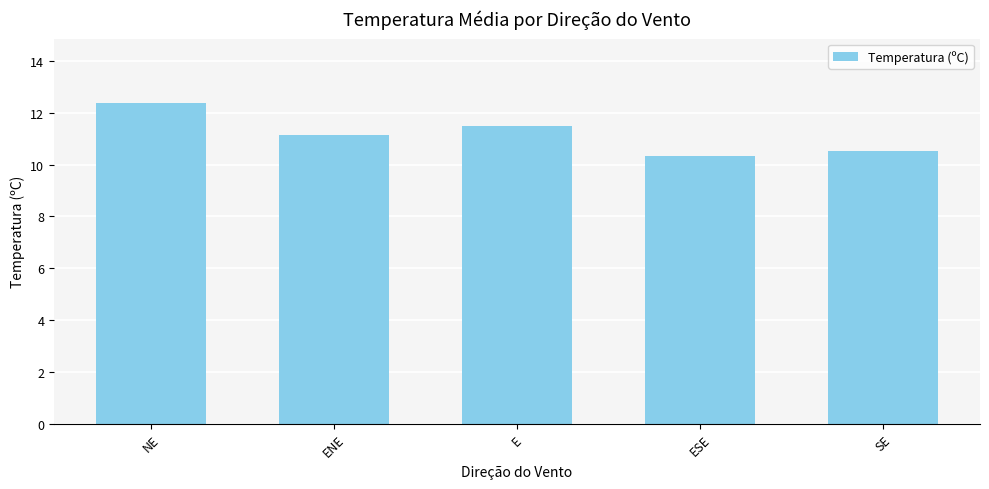

What is the value of the 3rd bar from the left?

11.5